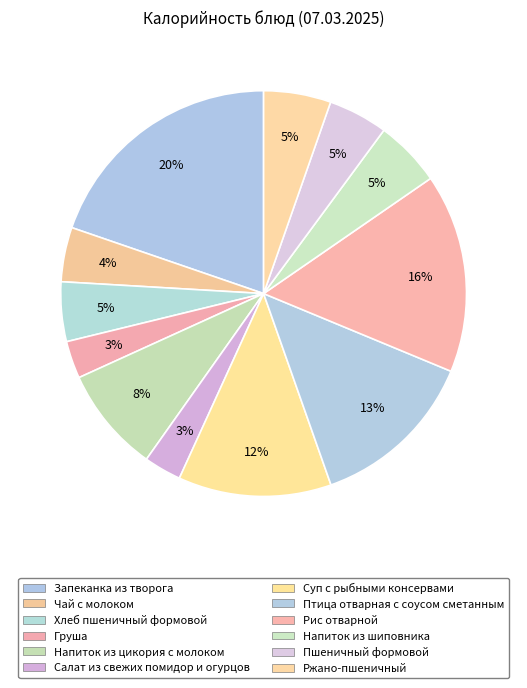

How many segments does this pie chart have?

12